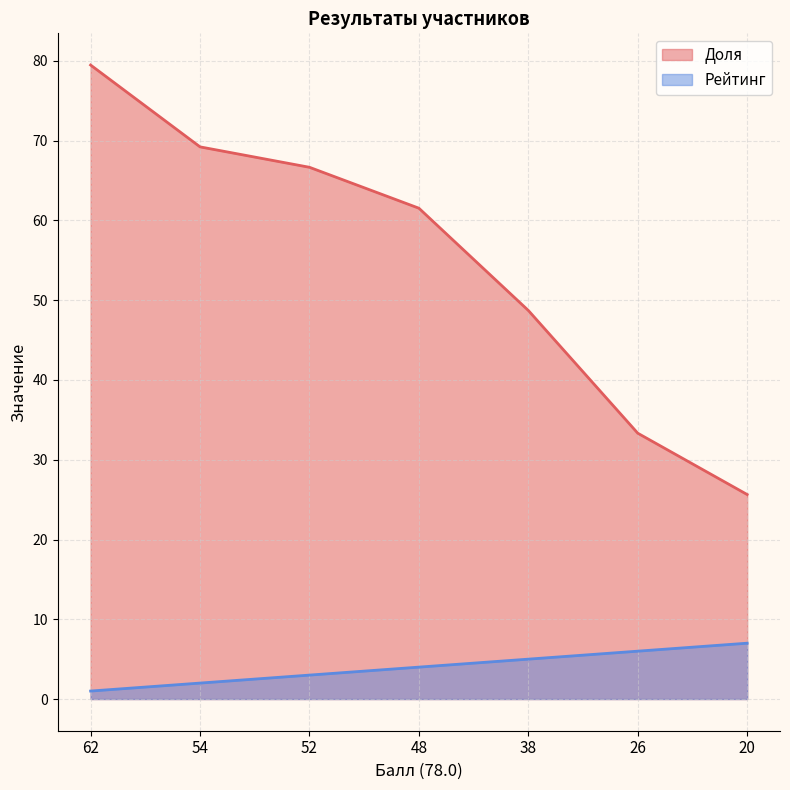

How many data points in Доля are above 61?

4